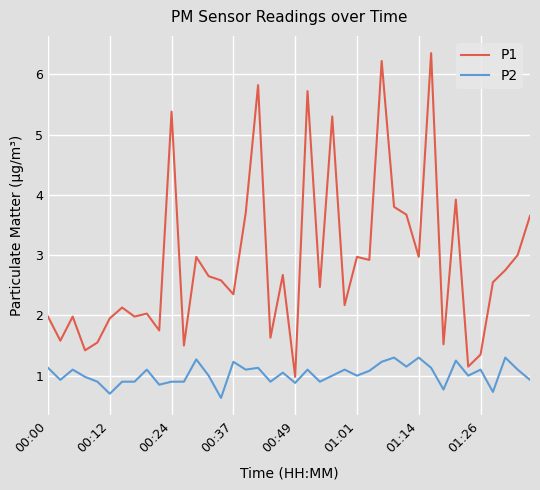

Which series has the largest total across all categories?

P1